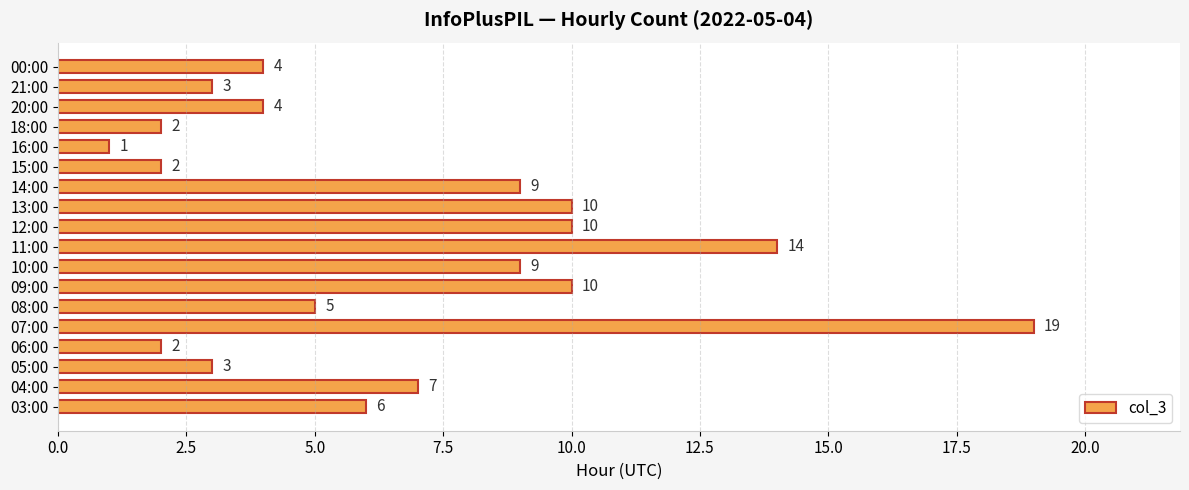

Reading bottom to top, transcribe all the data shown in this chart.

03:00=6	04:00=7	05:00=3	06:00=2	07:00=19	08:00=5	09:00=10	10:00=9	11:00=14	12:00=10	13:00=10	14:00=9	15:00=2	16:00=1	18:00=2	20:00=4	21:00=3	00:00=4